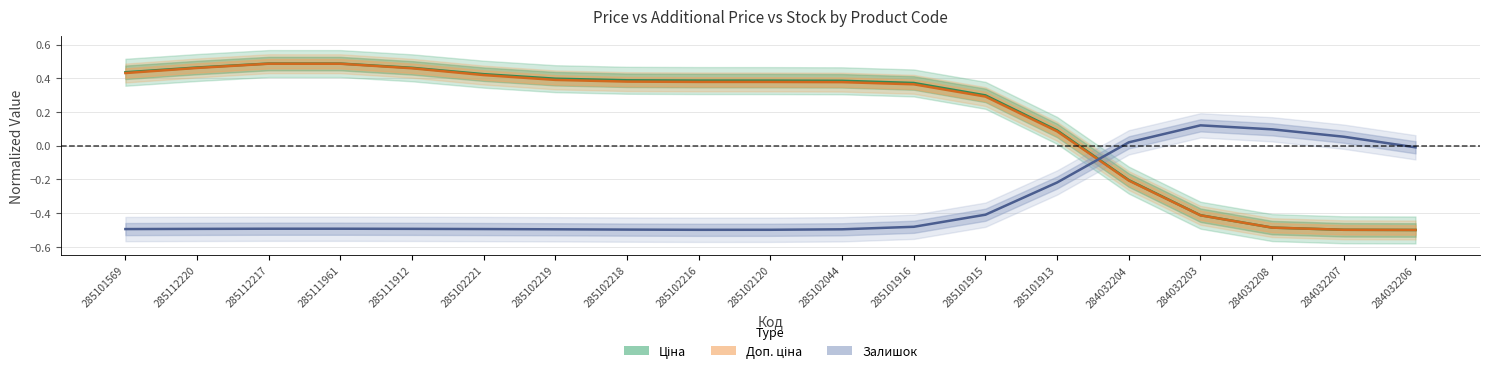

At how many categories does at least one series exceed 0?

18